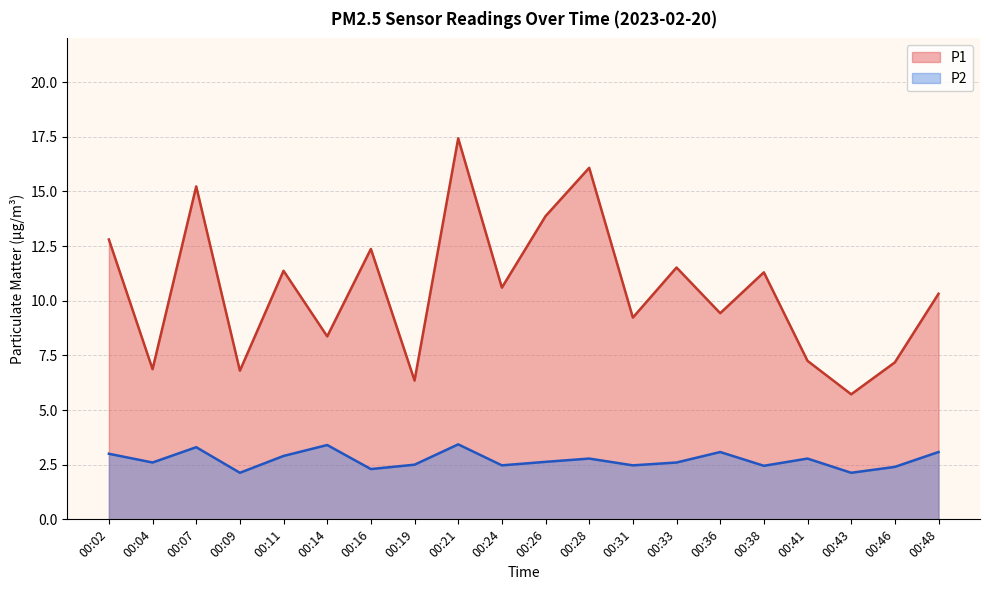

At which category does P1 reach its first local valley?

00:04